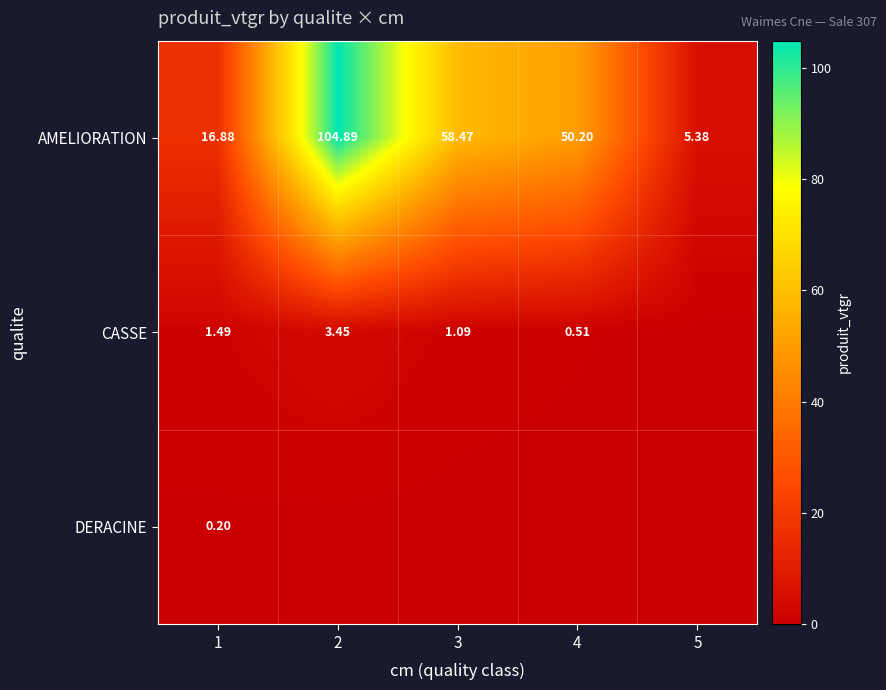

Is the value of CASSE at 1 greater than the value of AMELIORATION at 4?

No